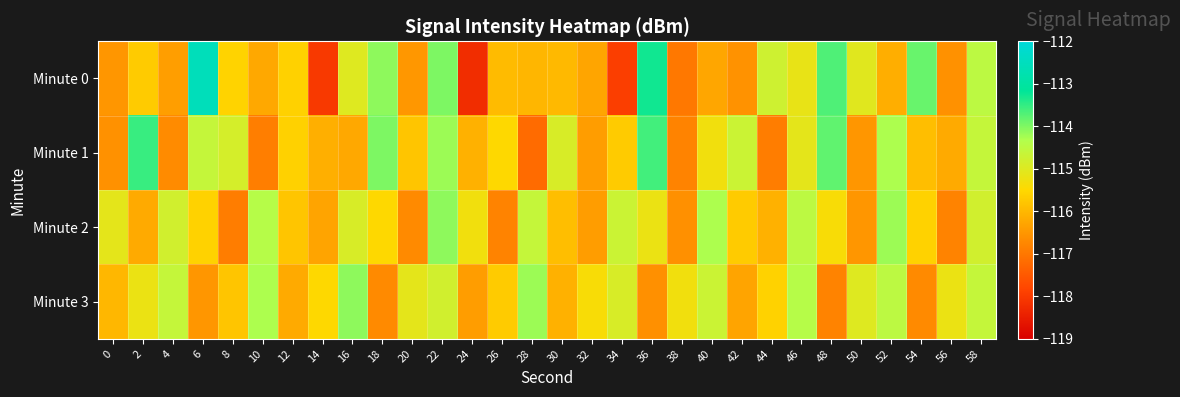

What is the total value across all series at 46?

-459.2